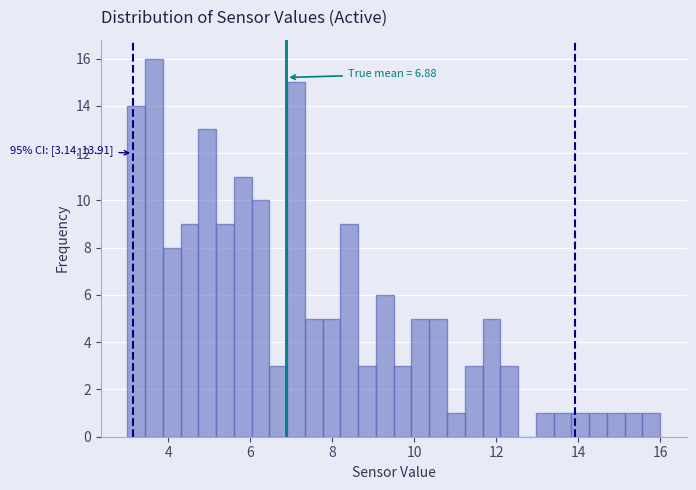

Read against the x-axis, roughly where is the centre of the tallest bar?

3.6